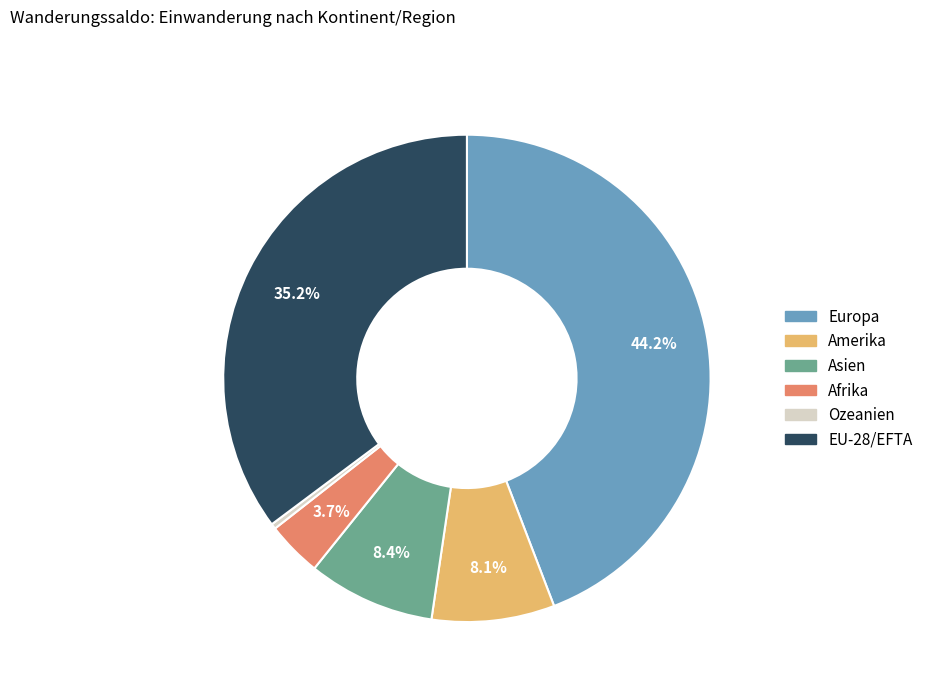

Which has a higher value, Asien or Ozeanien?

Asien